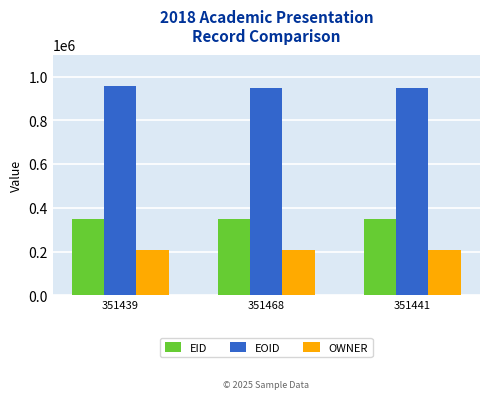

Is it true that EID equals 351468 at 351468?

True